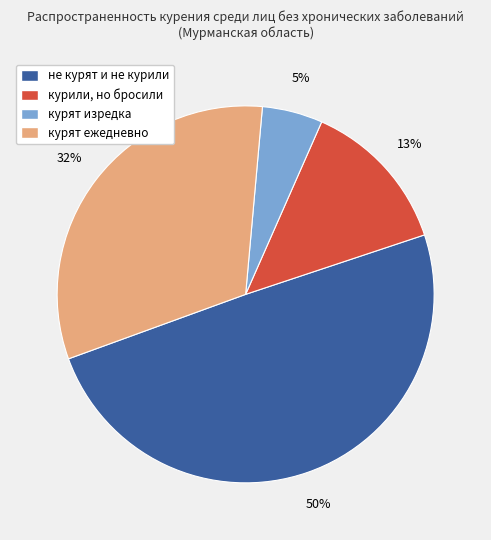

To the nearest percent, what portion does курят ежедневно represent?

32%